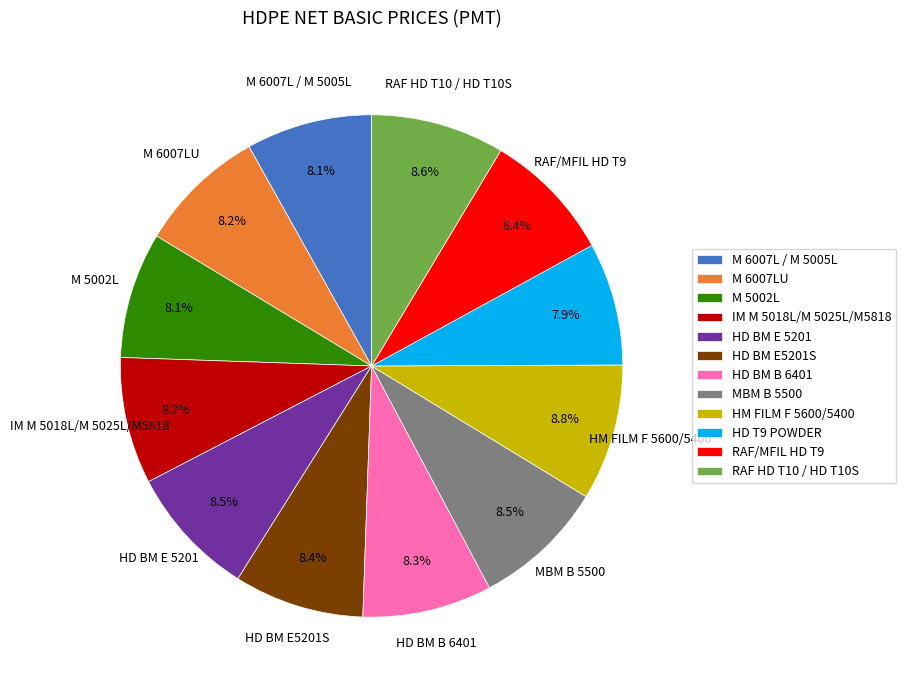

Is HD BM E 5201 the majority of the pie?

No